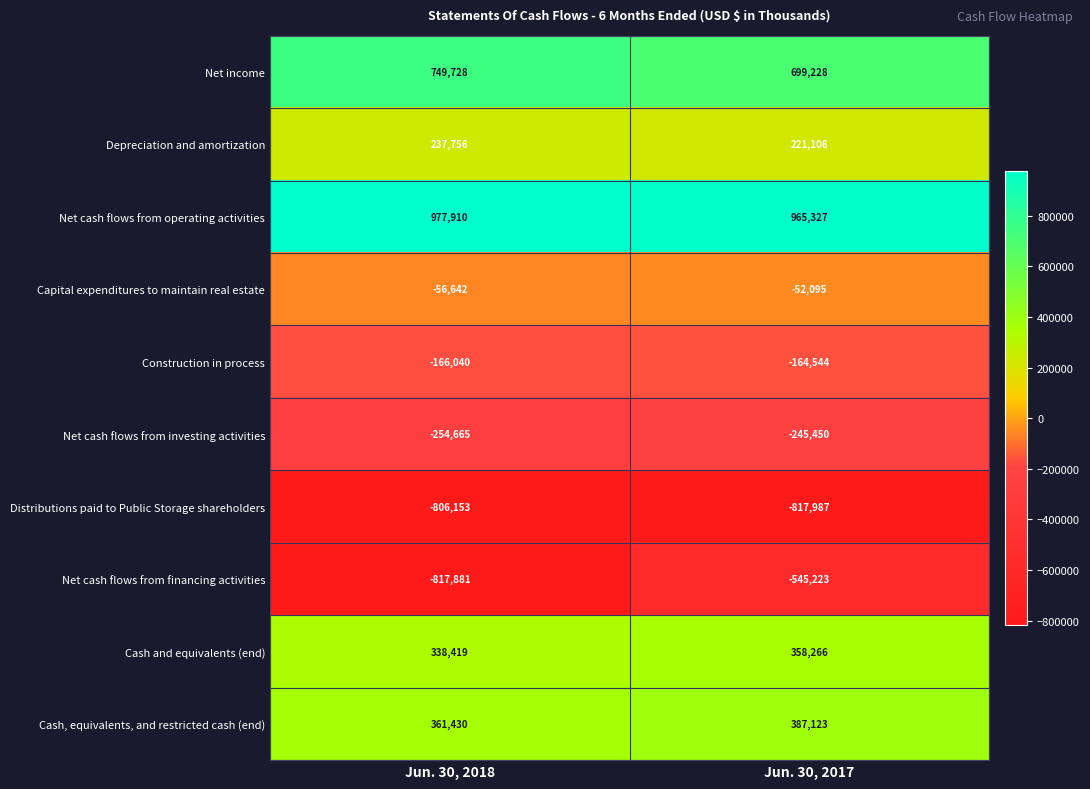

Count the number of data series in this chart.

10